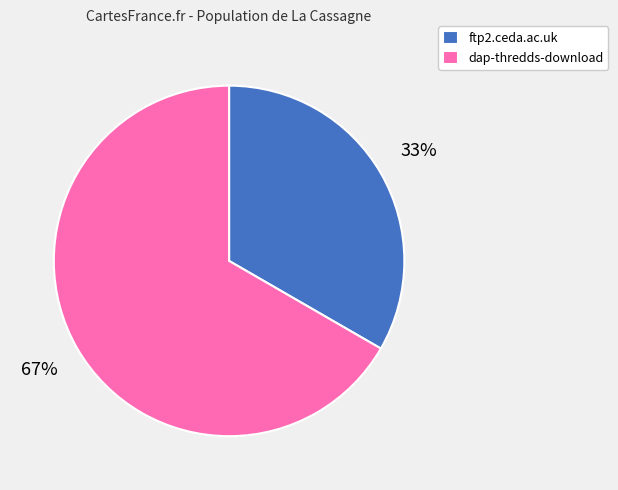

Does ftp2.ceda.ac.uk represent more than half of the total?

No